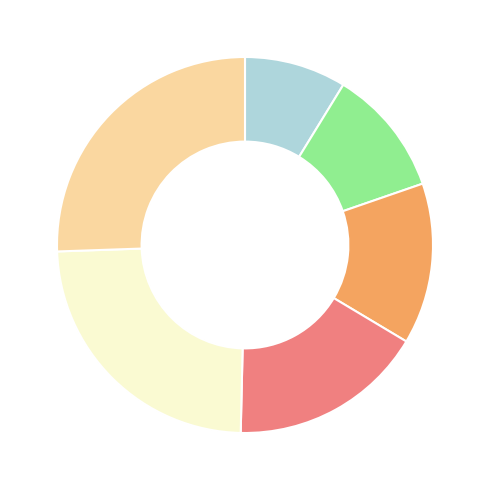

Does any single category account for the majority?

No